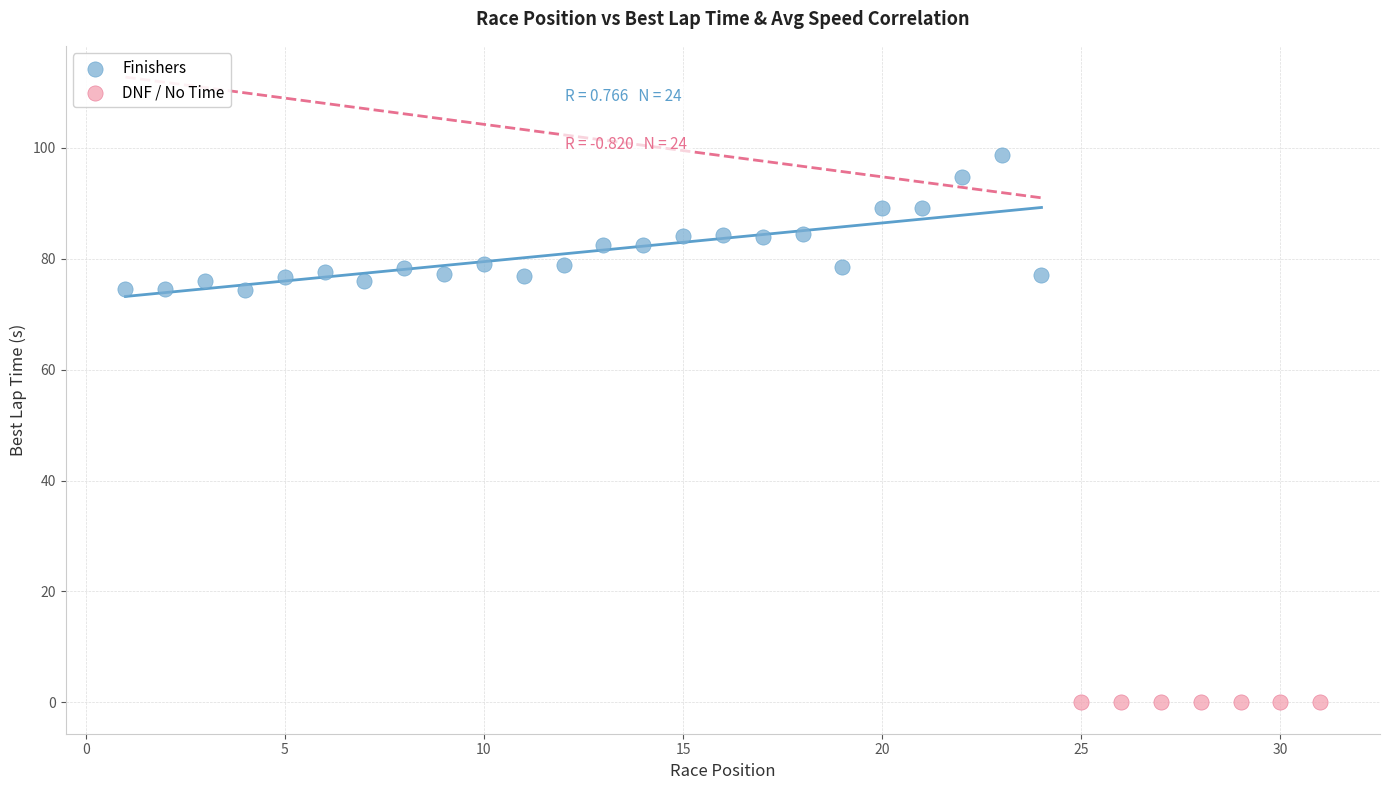

Which series reaches the minimum Y coordinate?

DNF / No Time